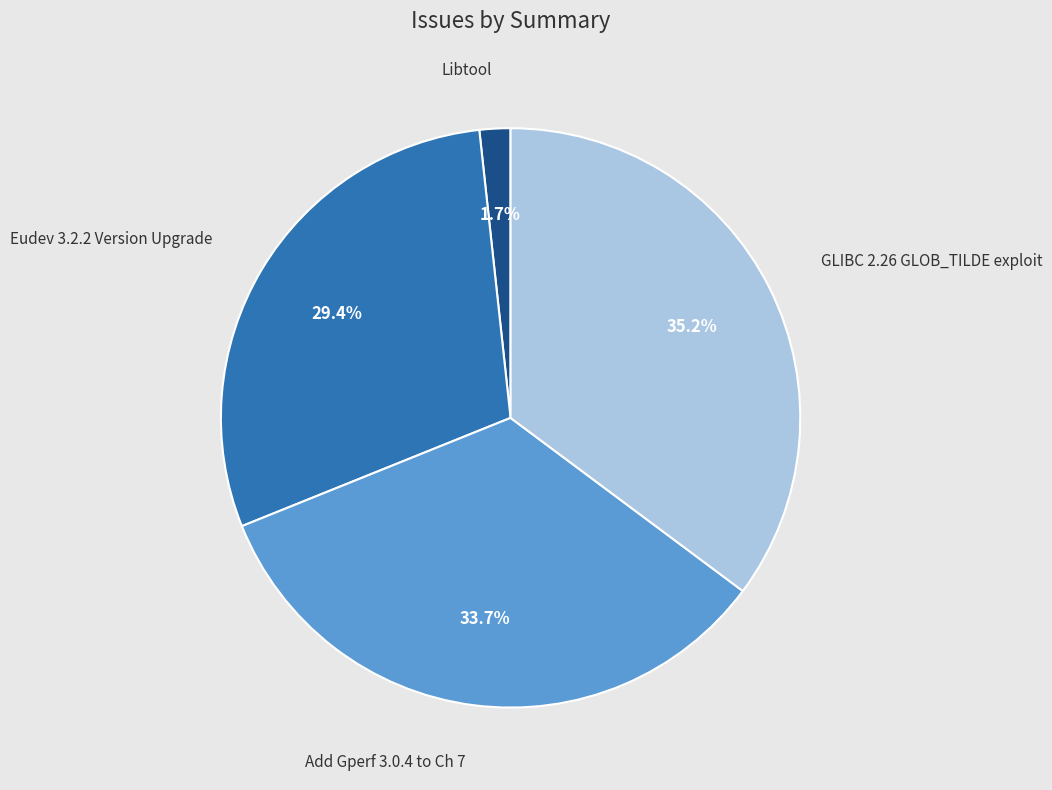

Is it true that GLIBC 2.26 GLOB_TILDE exploit is 50% of the pie?

False